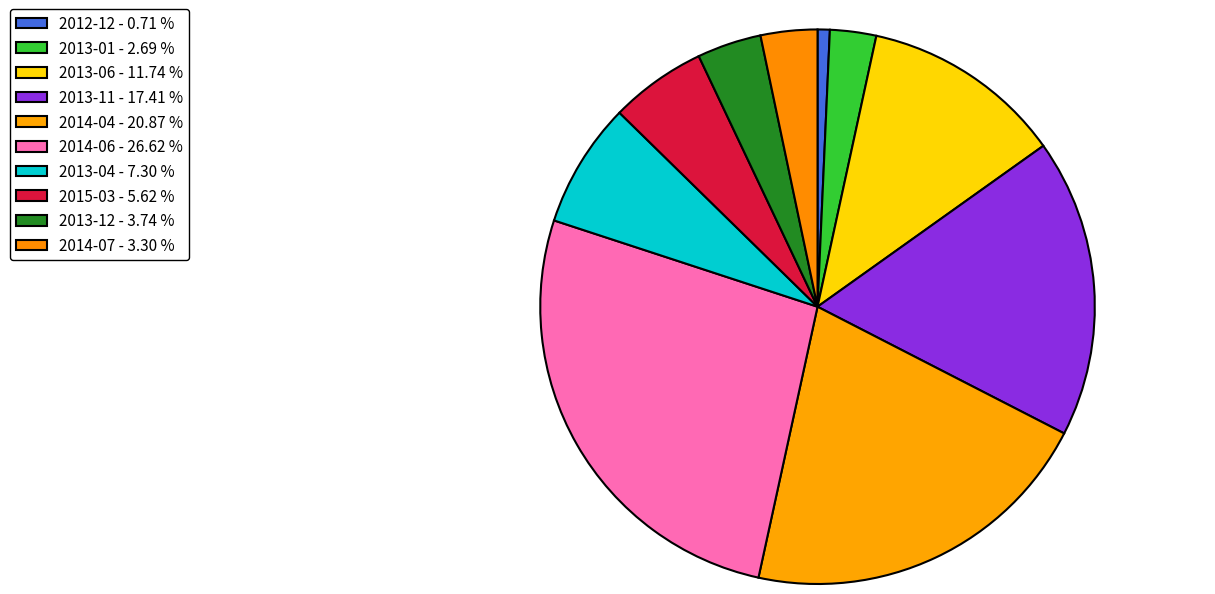

Rank the categories by value from highest to lowest.

2014-06, 2014-04, 2013-11, 2013-06, 2013-04, 2015-03, 2013-12, 2014-07, 2013-01, 2012-12